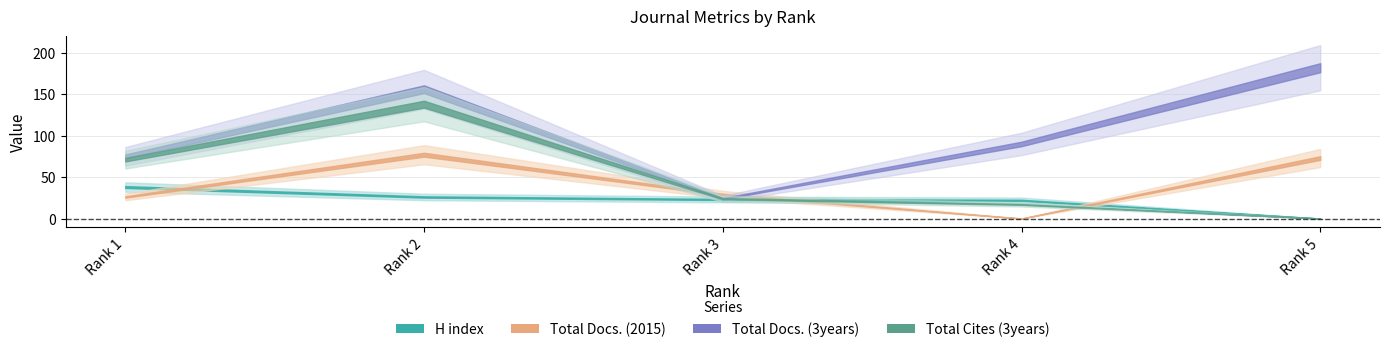

How many lines are shown in the chart?

4